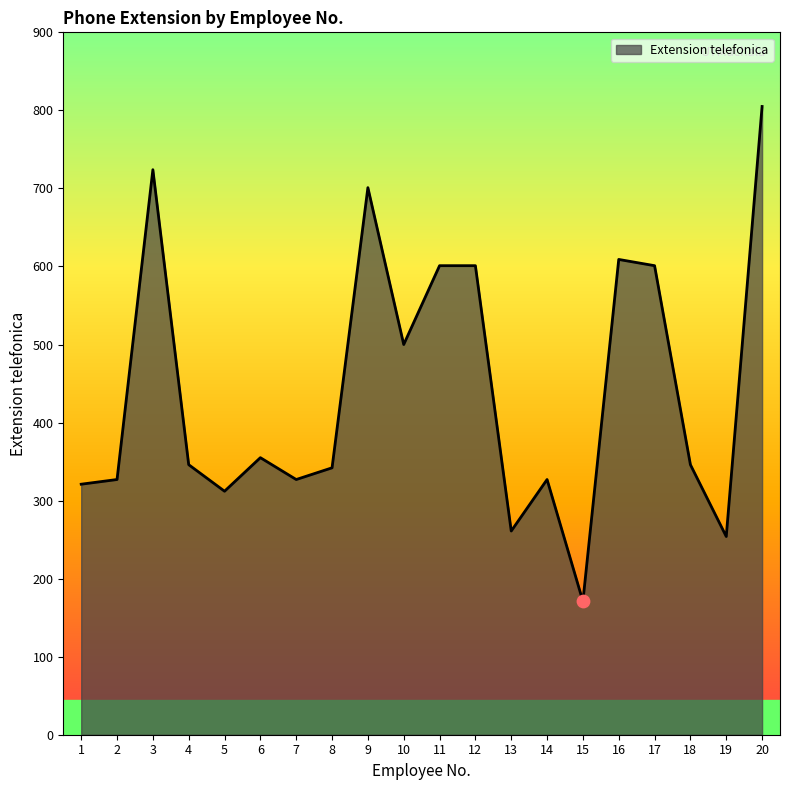

What is the ratio of the value at 20 to the value at 11?

1.3